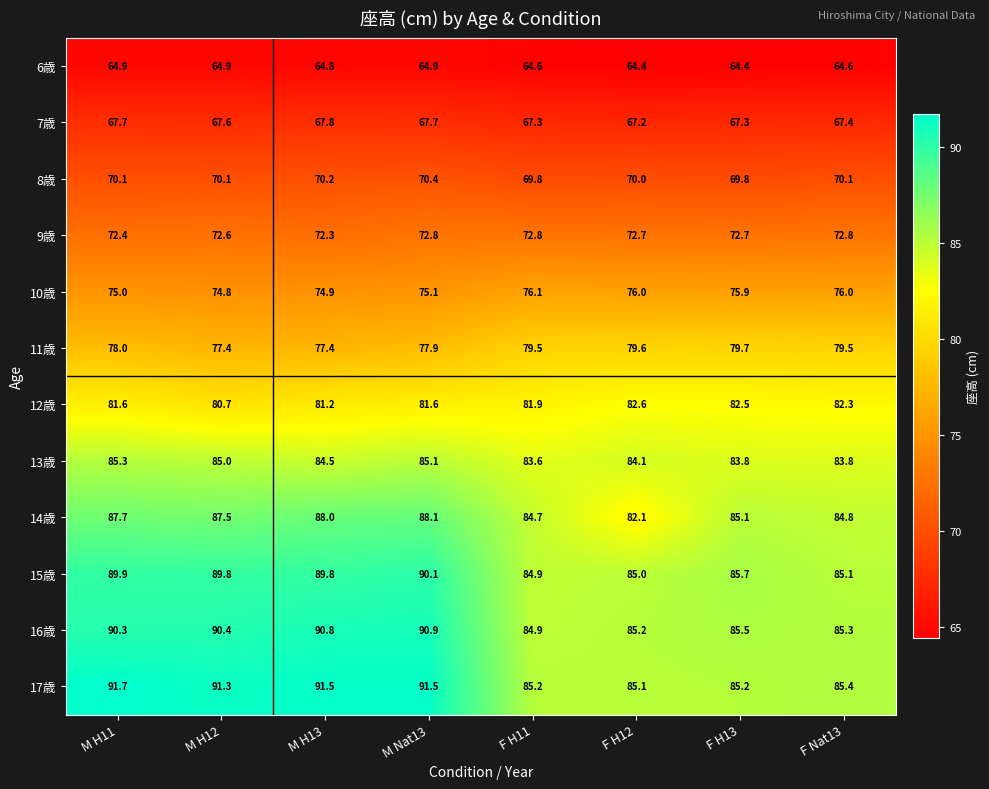

Which series has the widest spread of values?

17歳